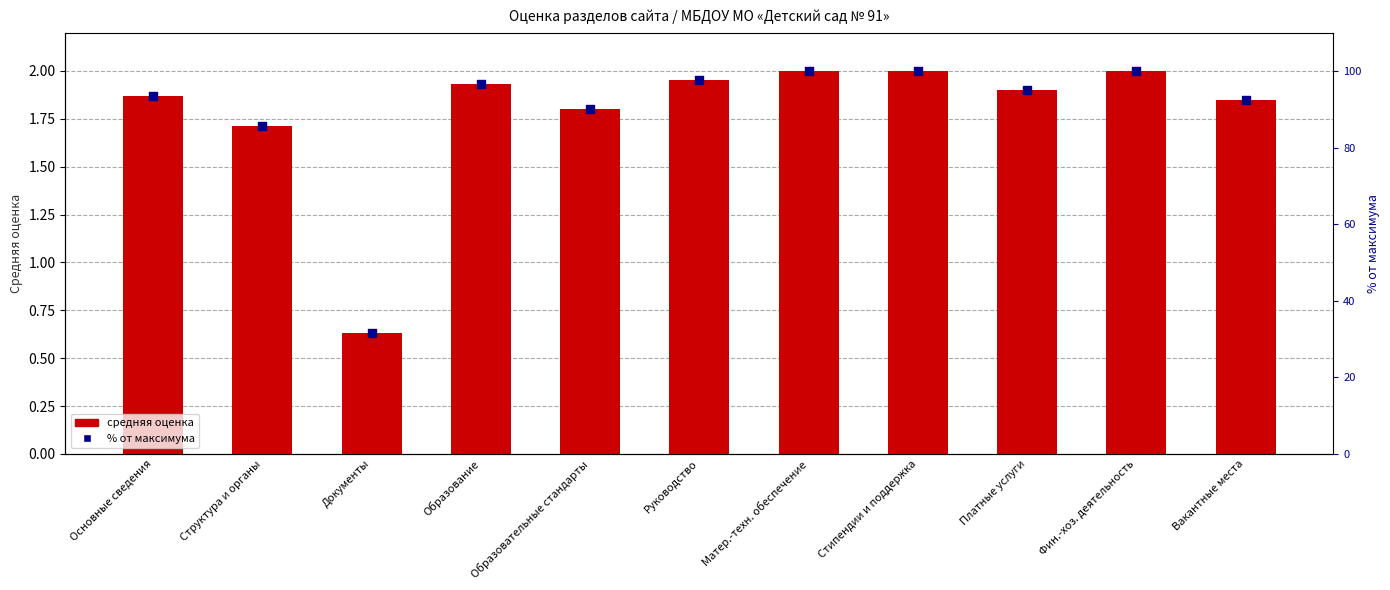

Which series reaches the minimum Y coordinate?

средняя оценка